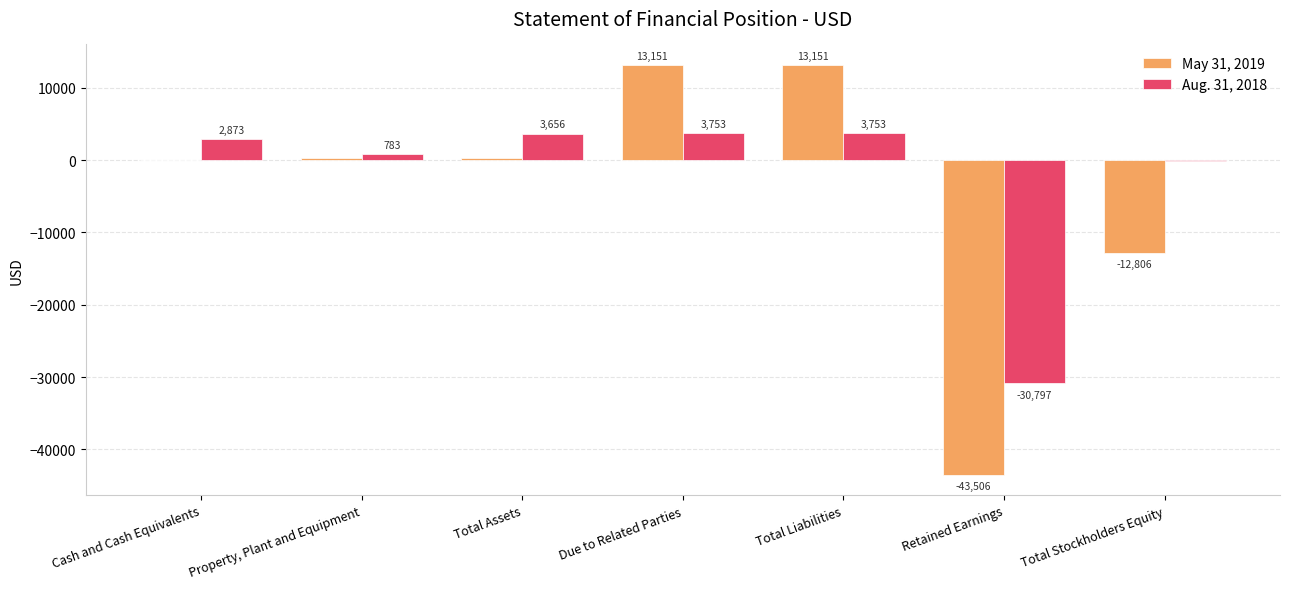

How many categories are shown in the chart?

7